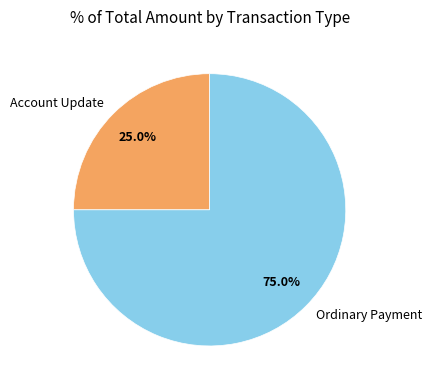

Which category has the smallest portion of the pie?

Account Update